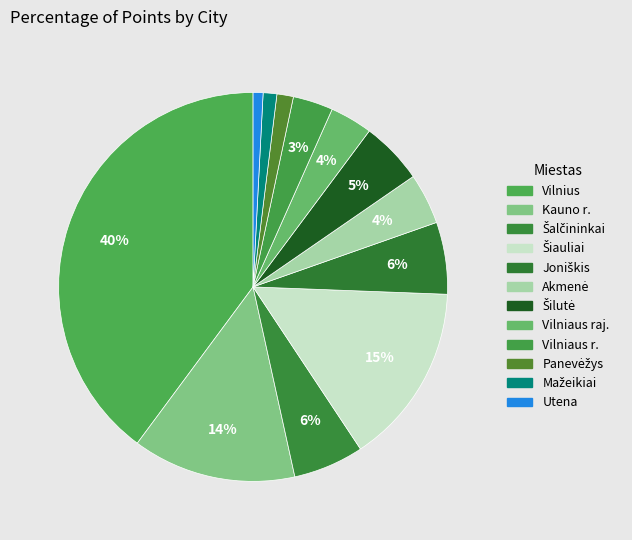

Is there a majority slice in this chart?

No